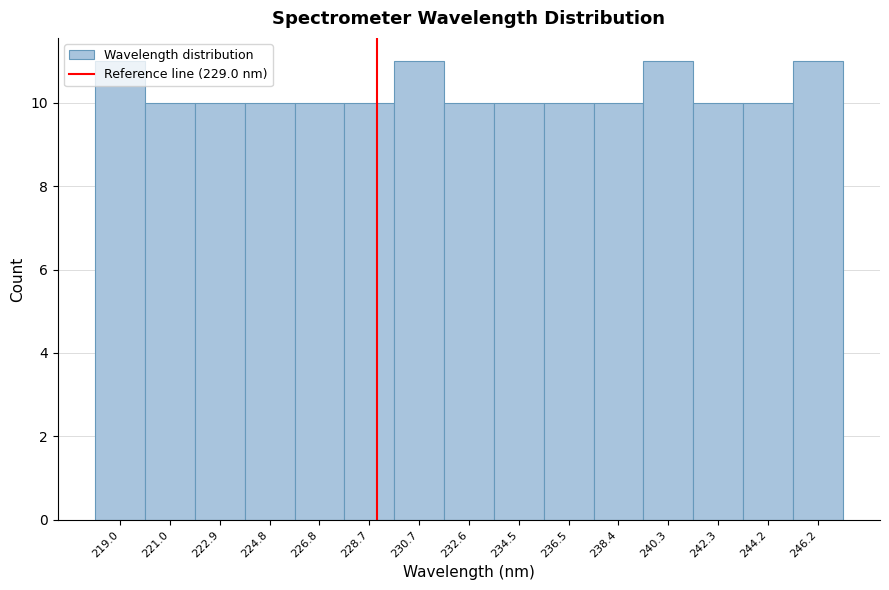

Reading left to right, transcribe this chart: for each bar, give the range it covers on the x-axis and its height. Neither the bar edges nor the heights are printed on the chart, so give them approximately, as read against the axes.

218.0 to 220.0: 11
220.0 to 222.0: 10
222.0 to 223.8: 10
223.8 to 225.8: 10
225.8 to 227.8: 10
227.8 to 229.6: 10
229.6 to 231.6: 11
231.6 to 233.6: 10
233.6 to 235.4: 10
235.4 to 237.4: 10
237.4 to 239.4: 10
239.4 to 241.4: 11
241.4 to 243.2: 10
243.2 to 245.2: 10
245.2 to 247.2: 11